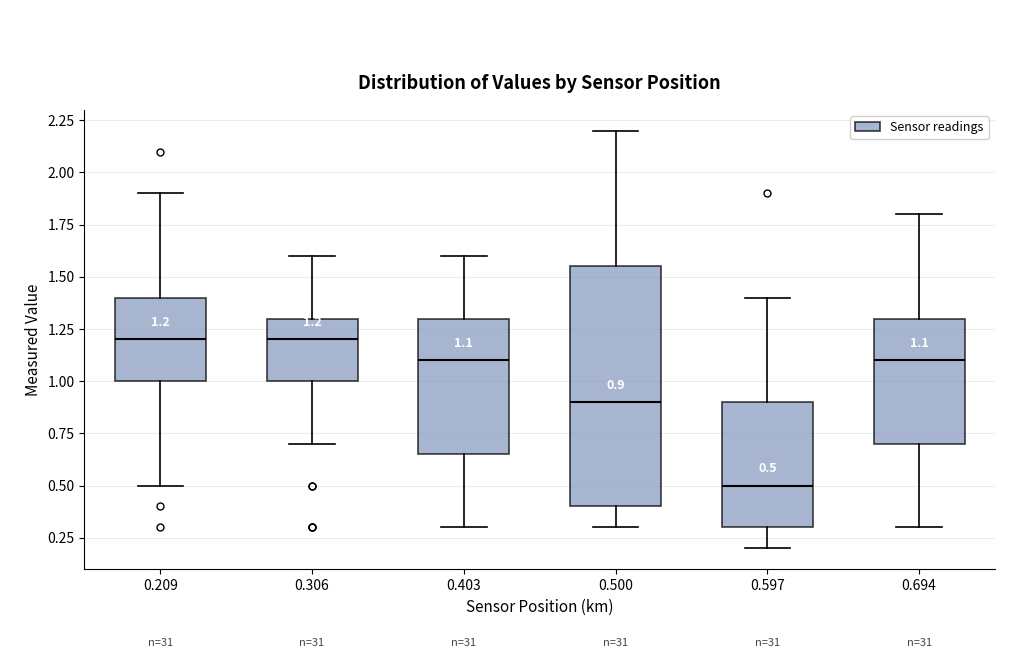

Comparing the boxes themselves (not the whiskers), which one is the tallest?

0.500